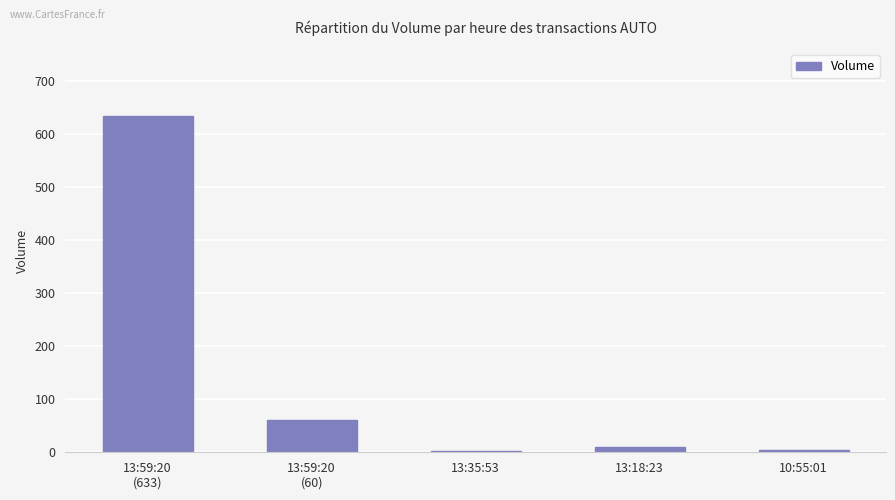

What value does the data have at 10:55:01?

4